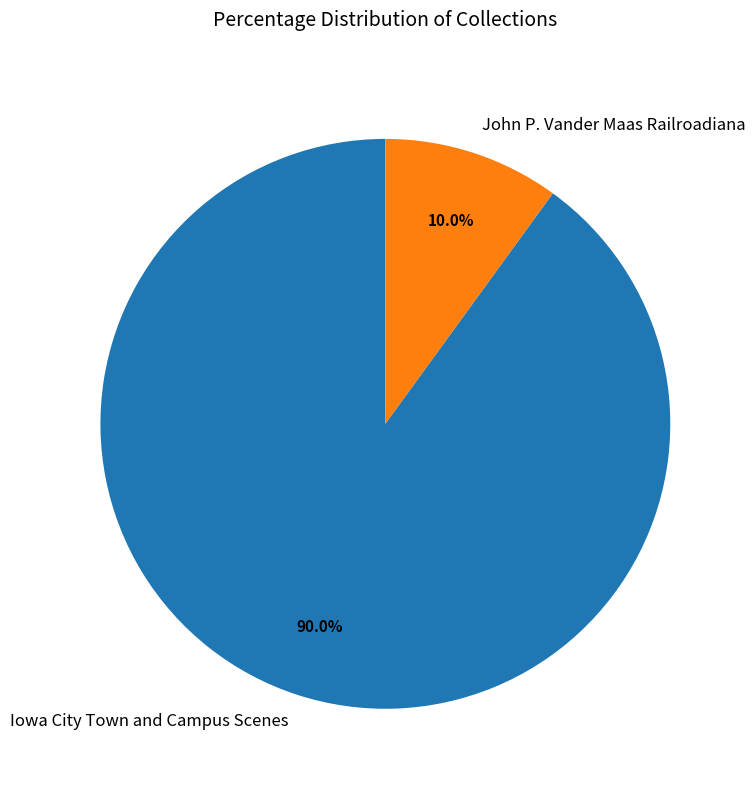

Which category has the biggest portion of the pie?

Iowa City Town and Campus Scenes